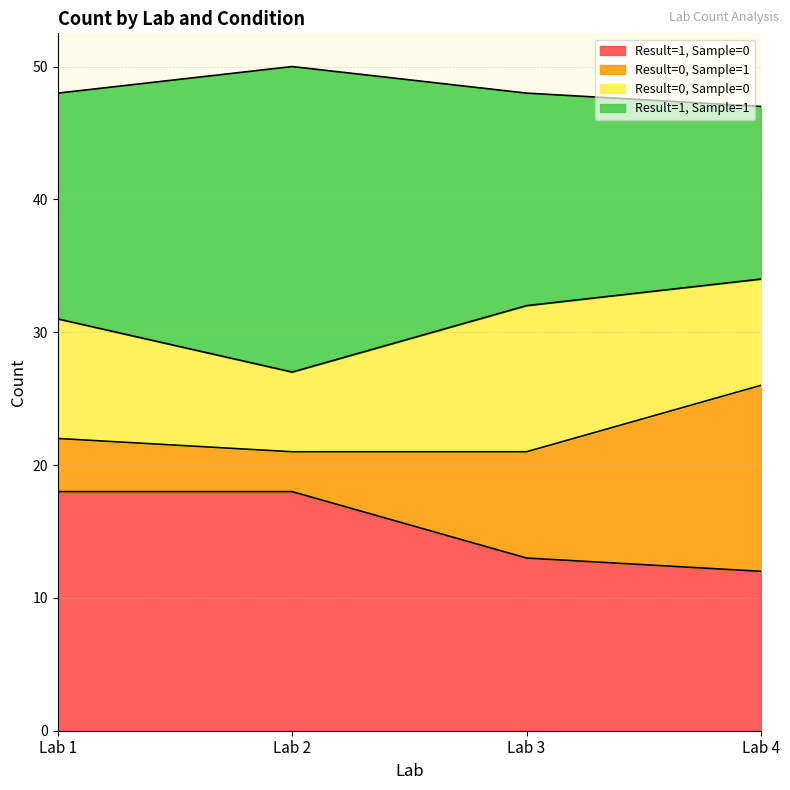

The value of Result=1, Sample=0 at Lab 1 is 5. True or false?

False